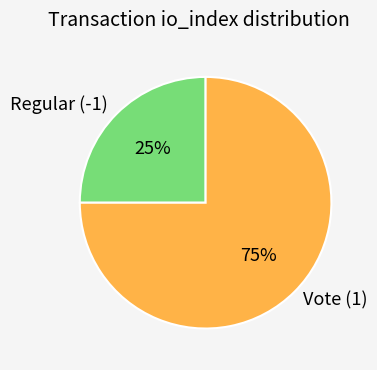

The Vote (1) slice represents 75% of the pie. True or false?

True